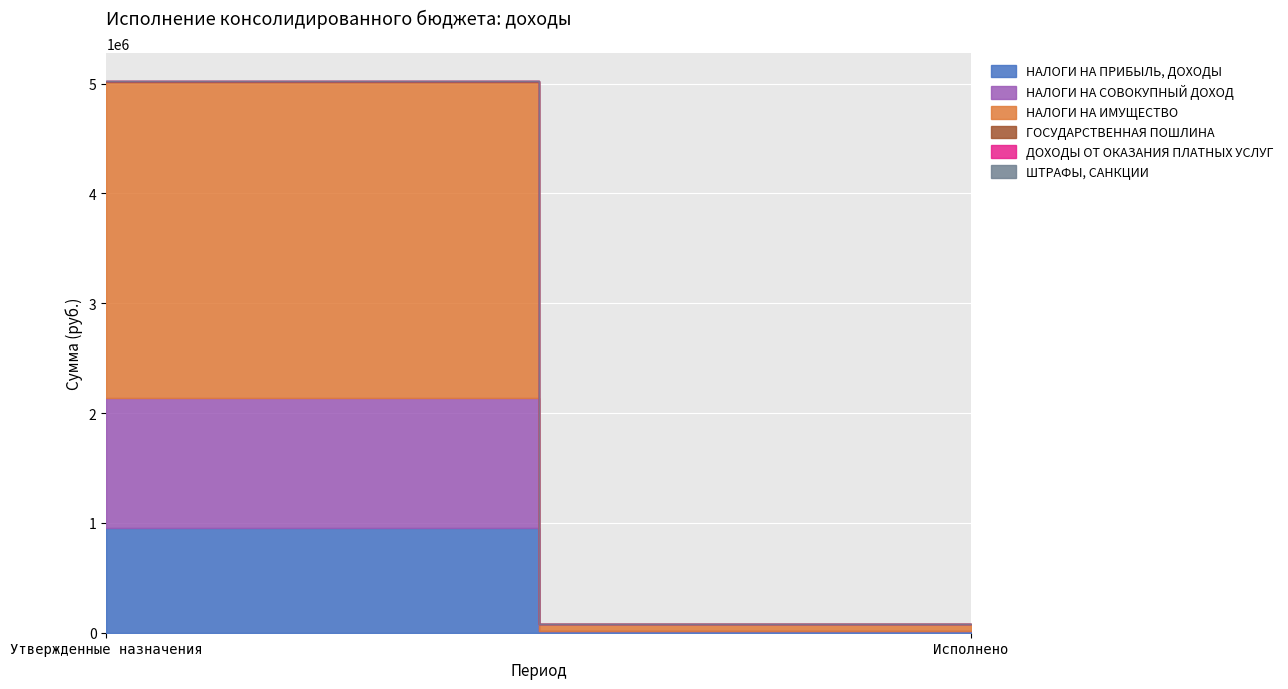

What is the label of the 1st point from the left?

Утвержденные назначения